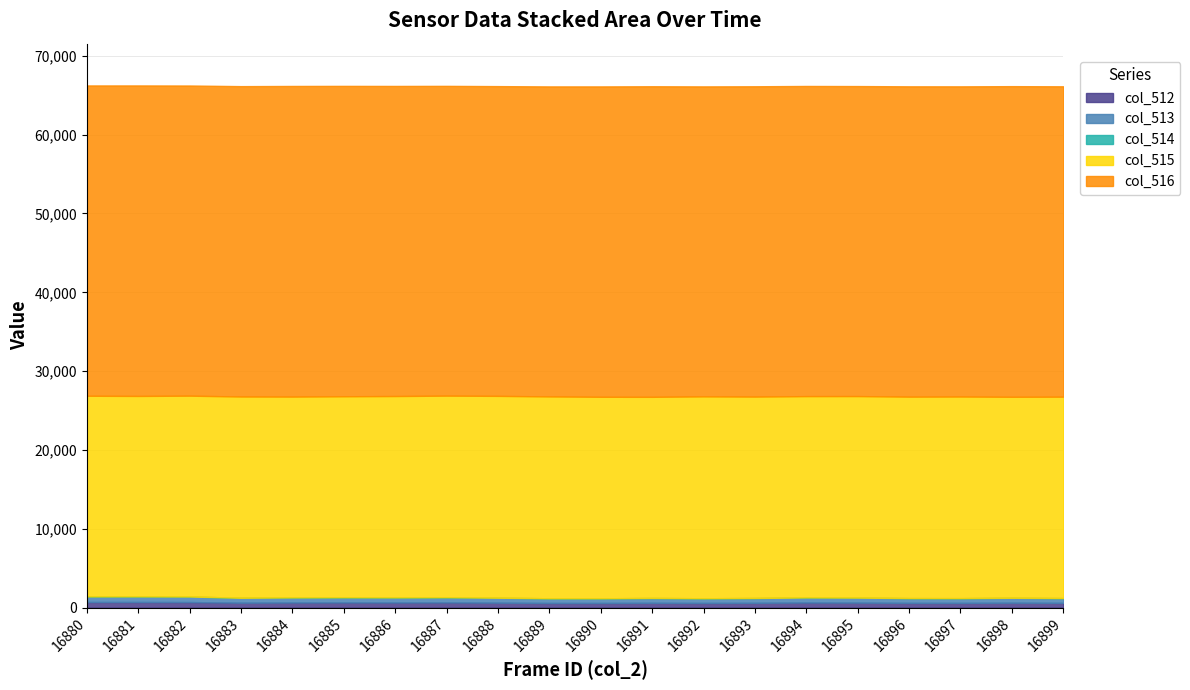

At which category does col_516 reach its first local valley?

16882